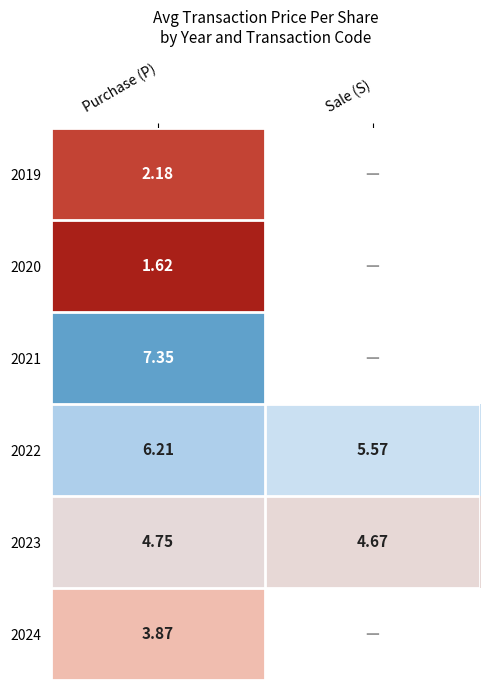

How many data points does each series have?

2